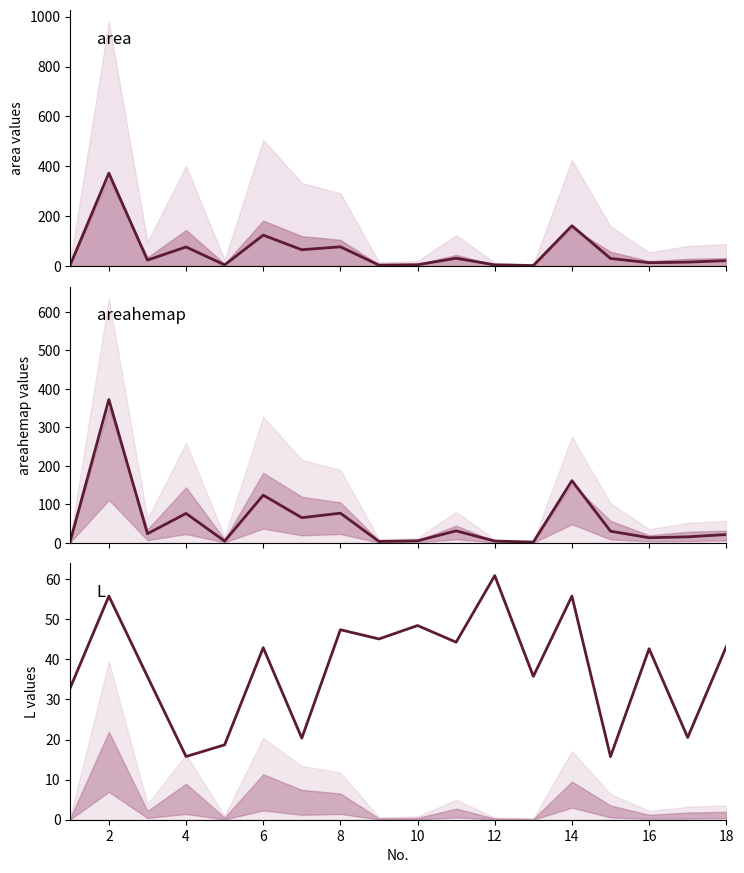

The L series shows 63.3 at 10. True or false?

False